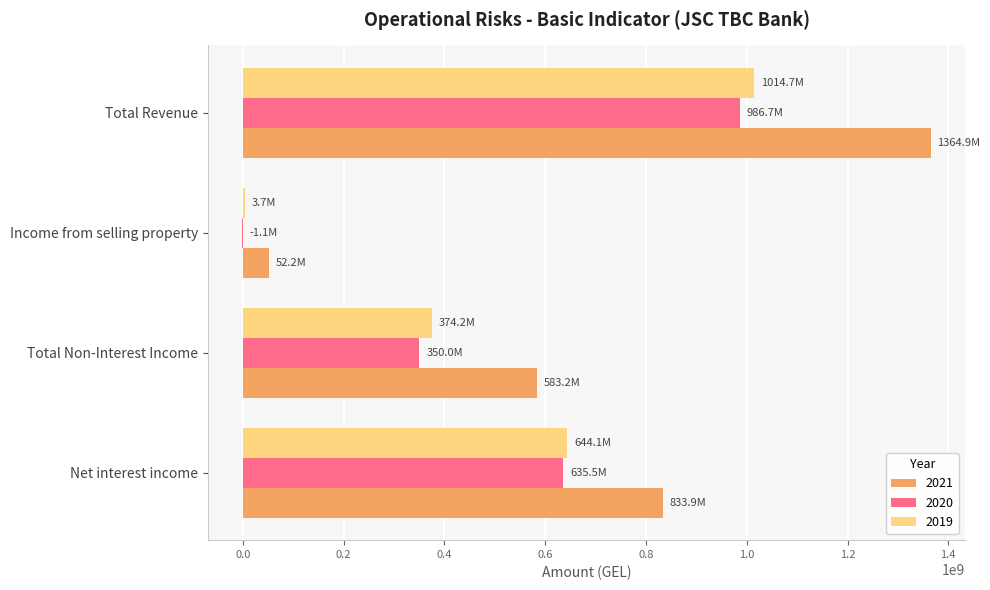

What is the difference between the 2021 values at Net interest income and Income from selling property?

781692528.2